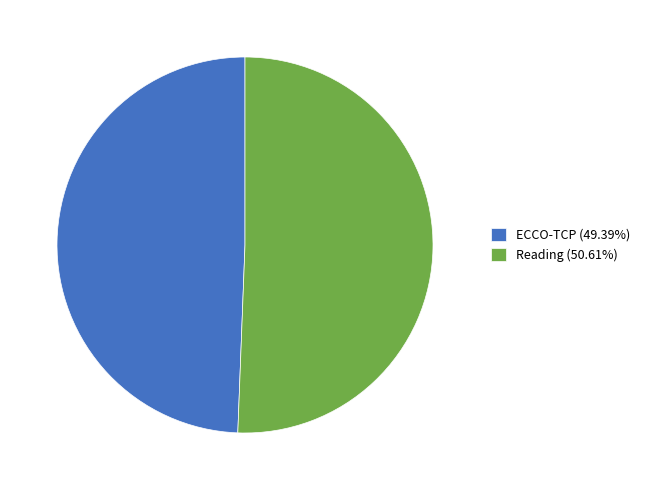

Do ECCO-TCP (49.39%) and Reading (50.61%) together represent more than half of the pie?

Yes